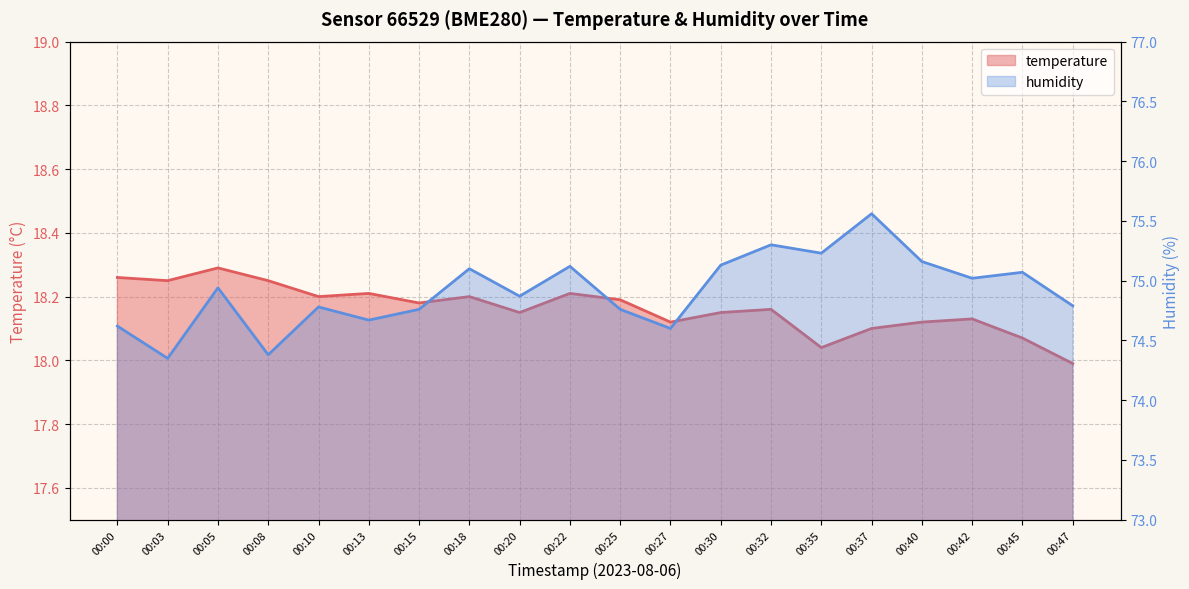

True or false: humidity and temperature intersect in this chart.

False